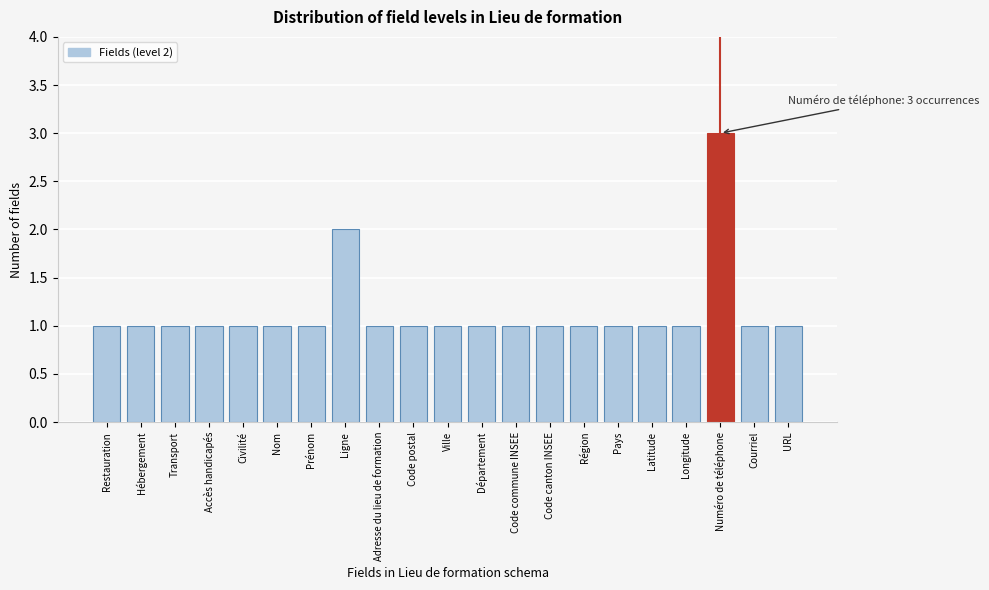

Reading right to left, extract all data points from this chart.

URL=1	Courriel=1	Numéro de téléphone=3	Longitude=1	Latitude=1	Pays=1	Région=1	Code canton INSEE=1	Code commune INSEE=1	Département=1	Ville=1	Code postal=1	Adresse du lieu de formation=1	Ligne=2	Prénom=1	Nom=1	Civilité=1	Accès handicapés=1	Transport=1	Hébergement=1	Restauration=1